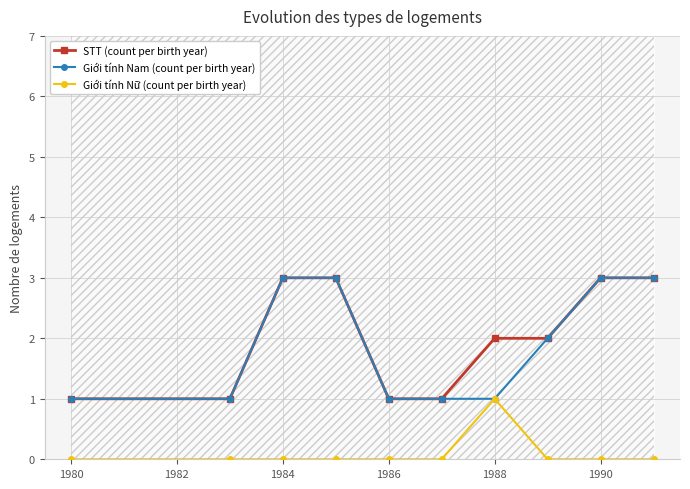

True or false: STT (count per birth year) and Giới tính Nữ (count per birth year) intersect in this chart.

False